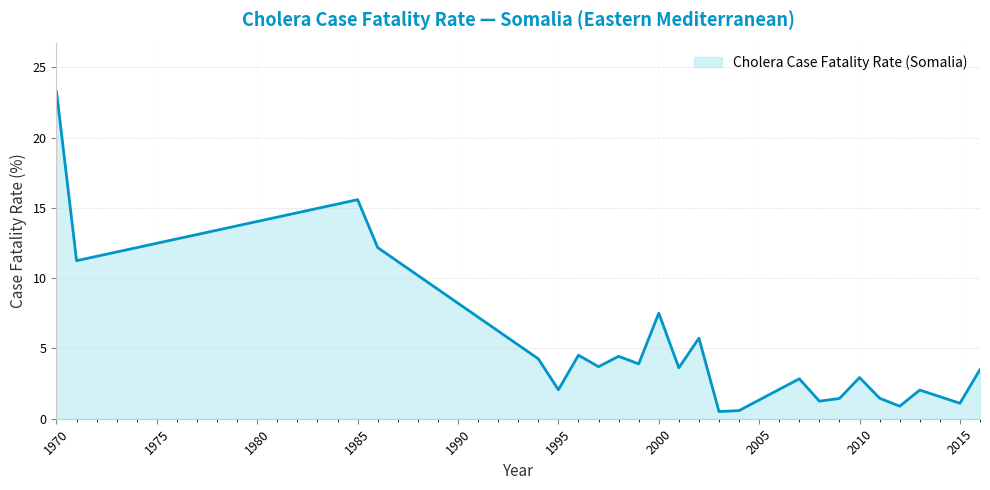

Reading left to right, what are all the values shown in this chart?

1970=23.3	1971=11.2	1985=15.6	1986=12.2	1994=4.3	1995=2.1	1996=4.5	1997=3.7	1998=4.4	1999=3.9	2000=7.5	2001=3.6	2002=5.7	2003=0.5	2004=0.6	2007=2.8	2008=1.2	2009=1.4	2010=2.9	2011=1.5	2012=0.9	2013=2.0	2015=1.1	2016=3.5